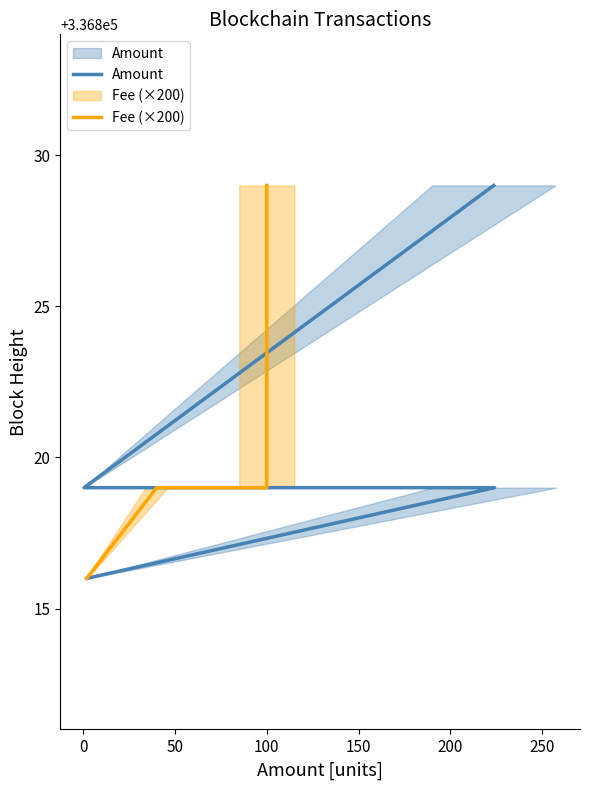

The Fee (×200) series shows 190292 at −50. True or false?

False